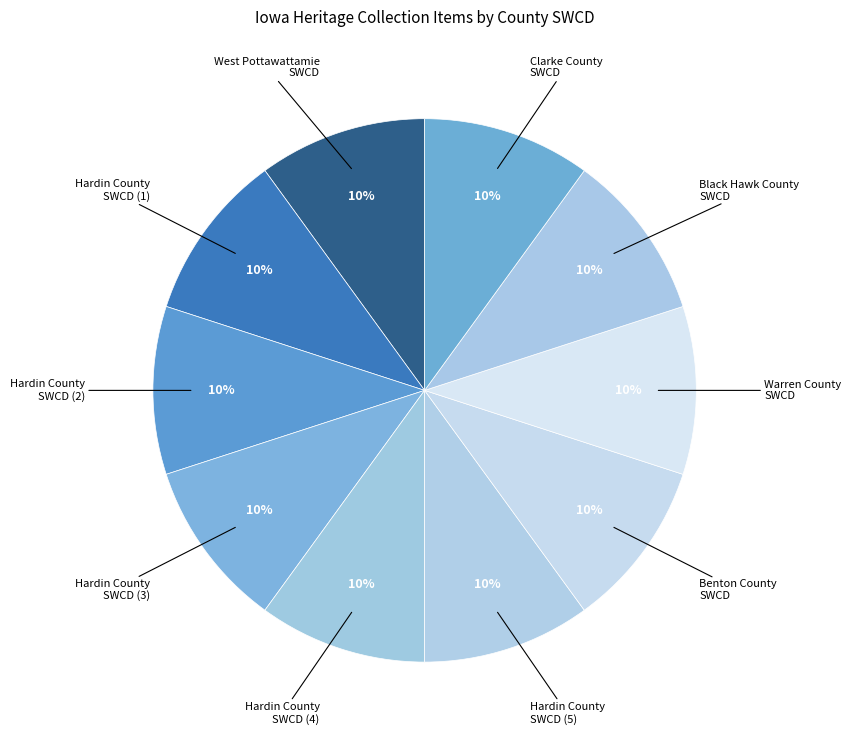

How many segments does this pie chart have?

10